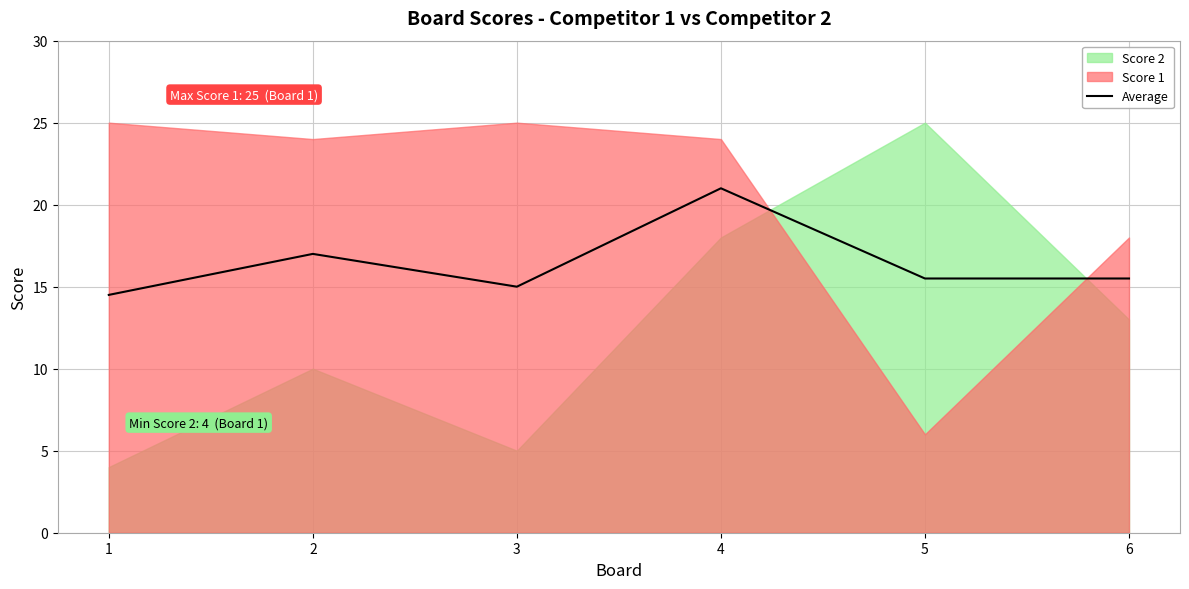

The chart shows a value of 15.5 at 6. True or false?

True